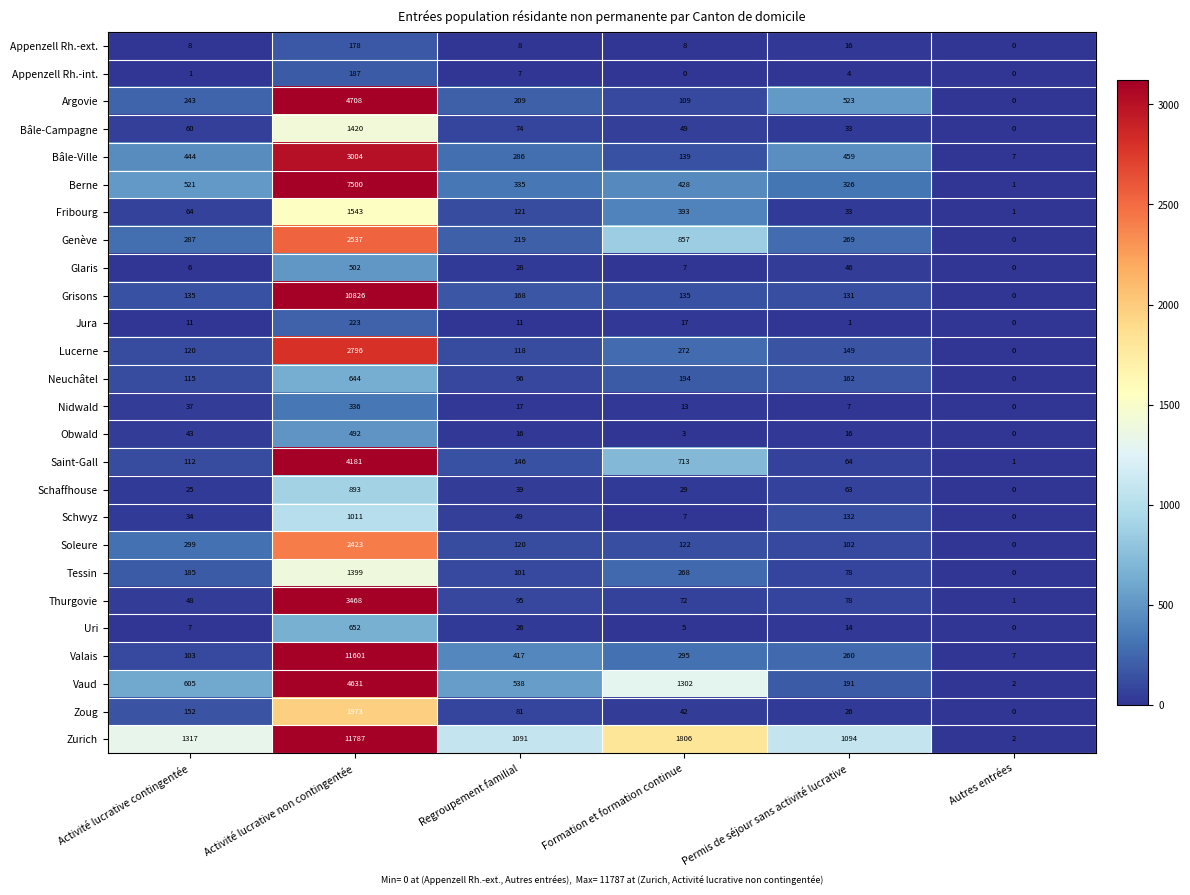

What is the spread (max minus min) of values at Activité lucrative contingentée?

1316